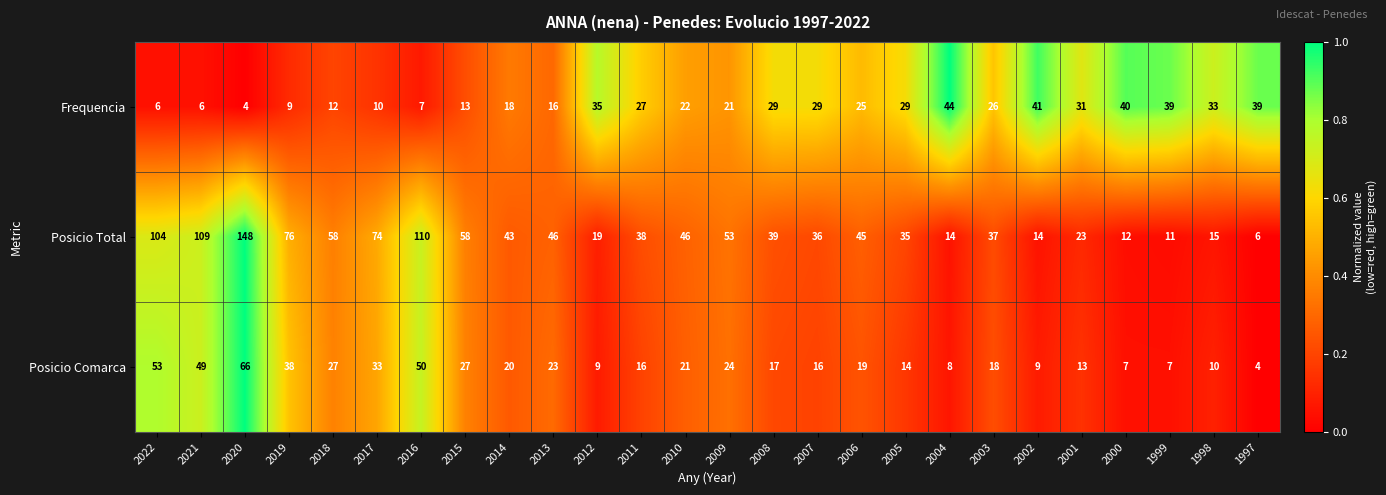

What is the average value of the Frequencia series?

24